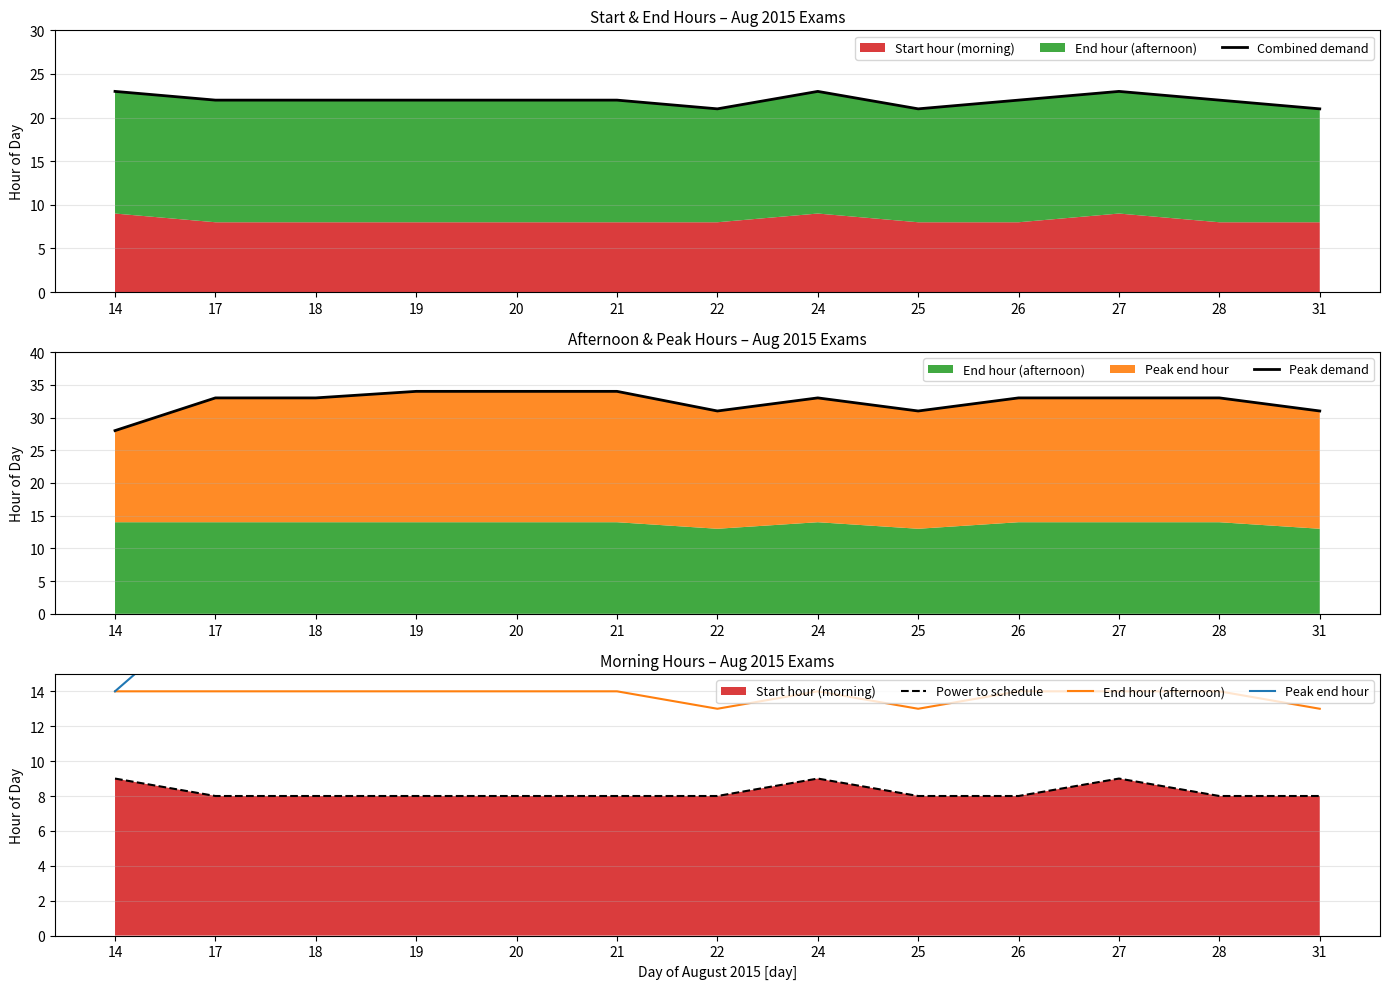

Which label corresponds to the largest value in the chart?

19